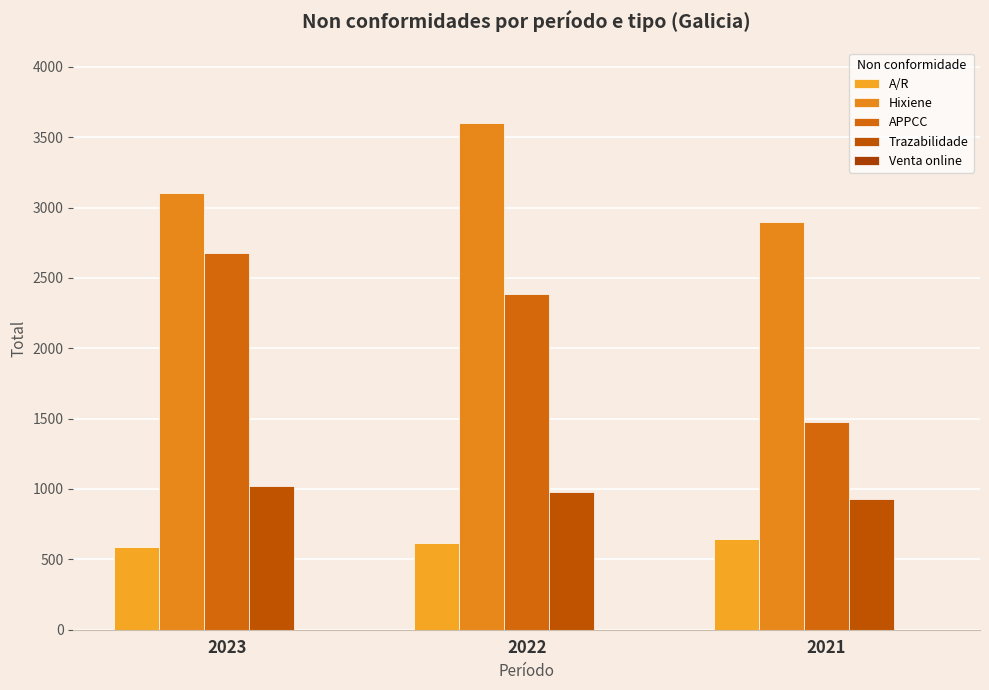

What is the difference between the APPCC values at 2022 and 2023?

290